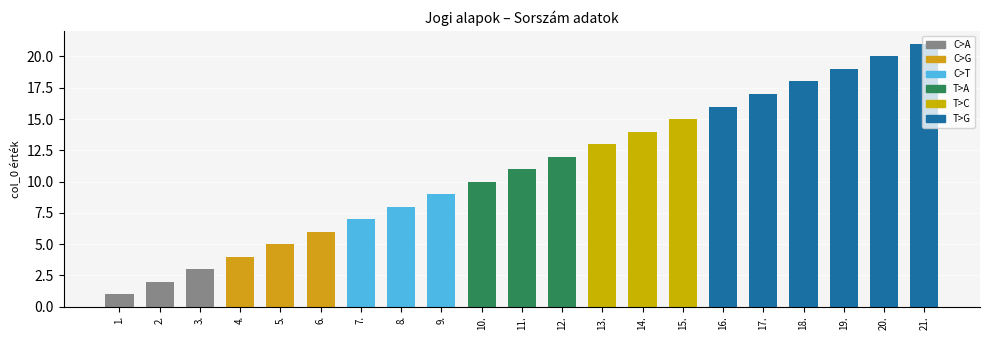

What is the minimum value shown in the chart?

1